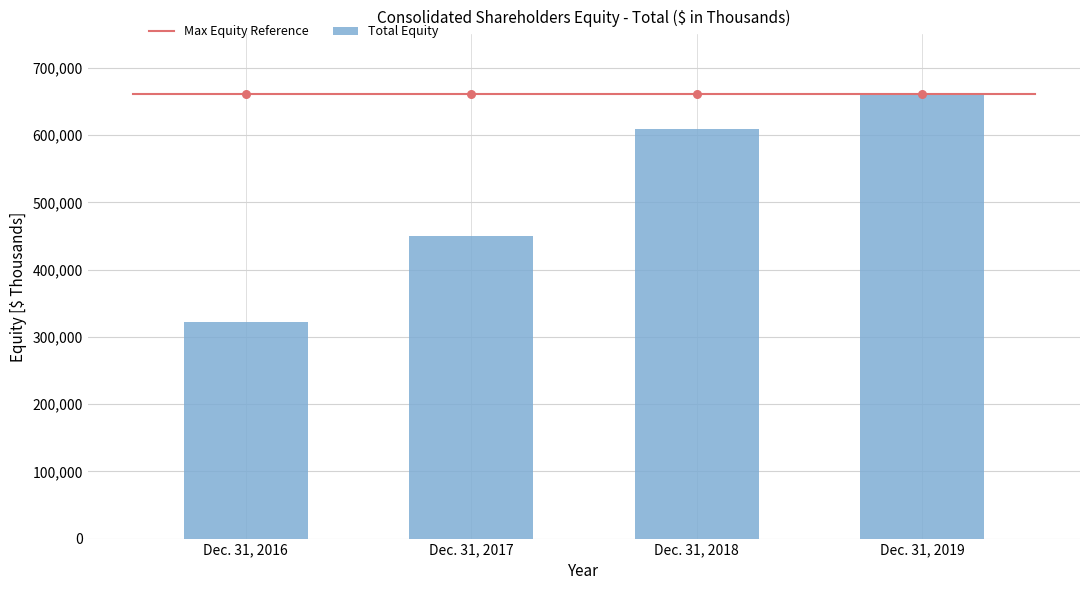

Approximately how many times larger is the value at Dec. 31, 2019 compared to Dec. 31, 2018?

1.1